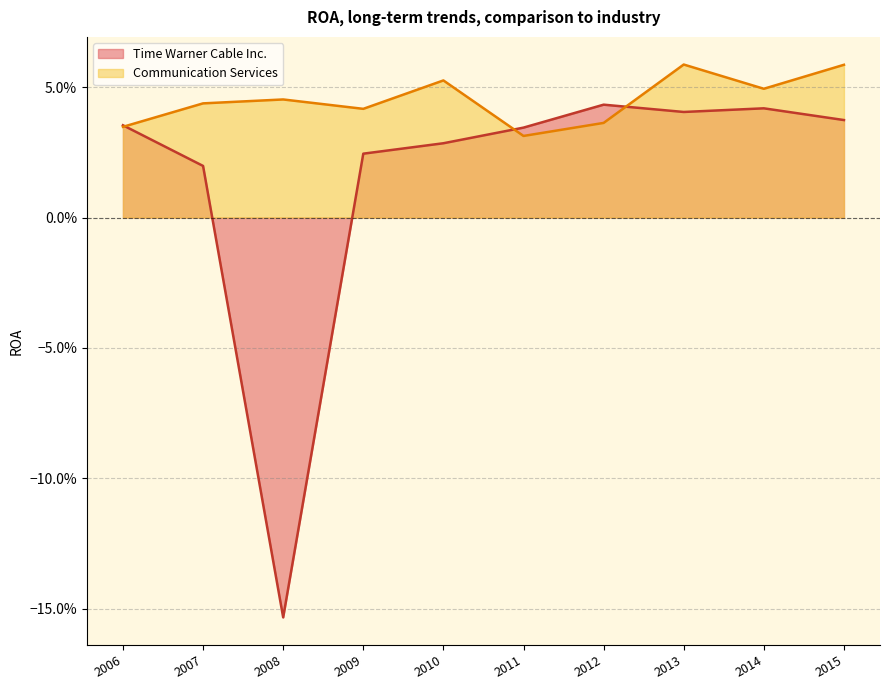

List the series in order of their peak value, highest first.

Communication Services, Time Warner Cable Inc.